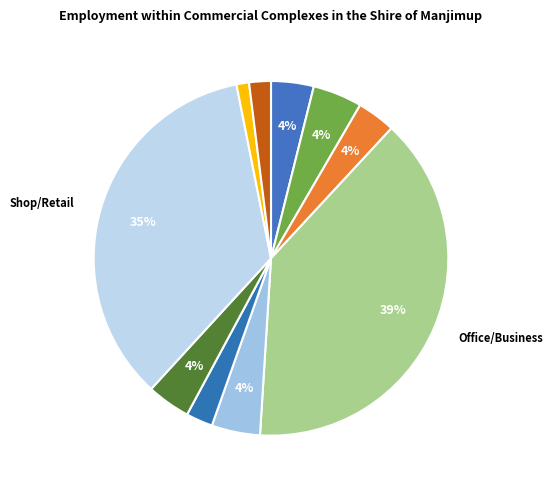

Which category has the biggest portion of the pie?

Office/Business